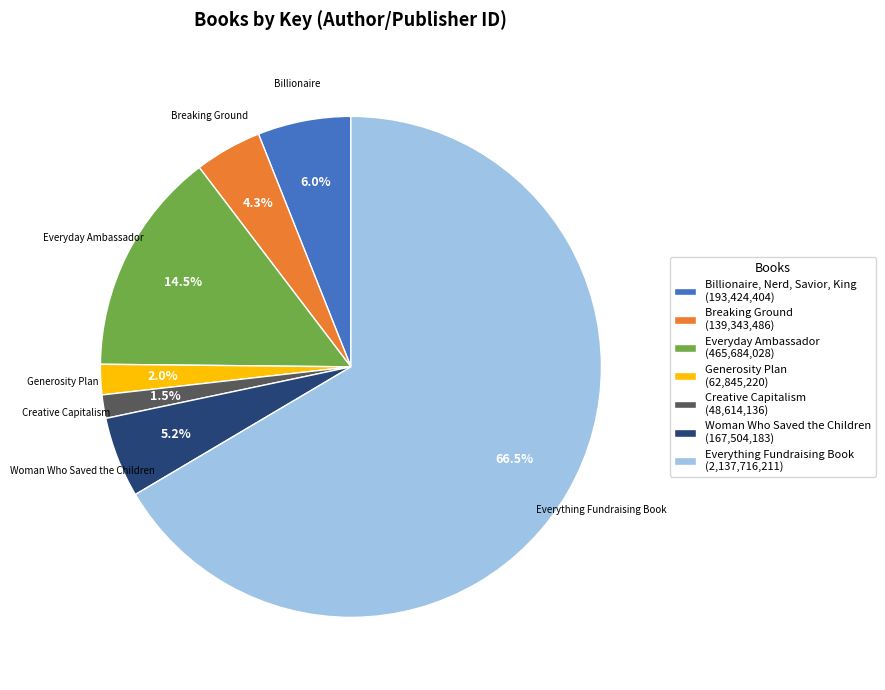

Is the sum of Creative Capitalism (48,614,136) and Generosity Plan (62,845,220) greater than half?

No